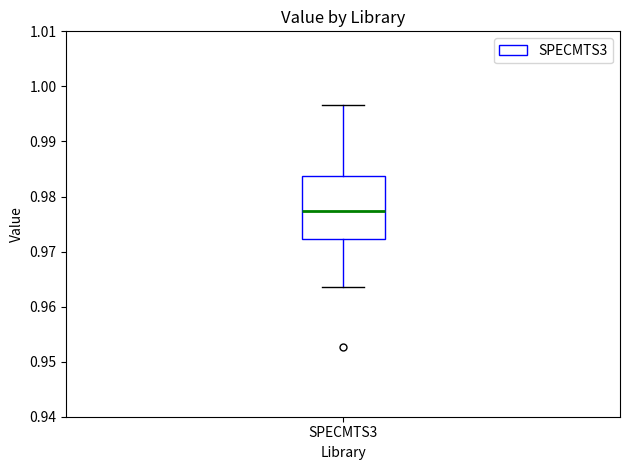

Transcribe this box plot: give where the median line is, the range the box spans, and where the two whiskers end, as read against the y-axis. The values are not printed on the chart, so give them approximately, as read against the axis.

median 0.977, box 0.972 to 0.984, whiskers 0.964 to 0.997